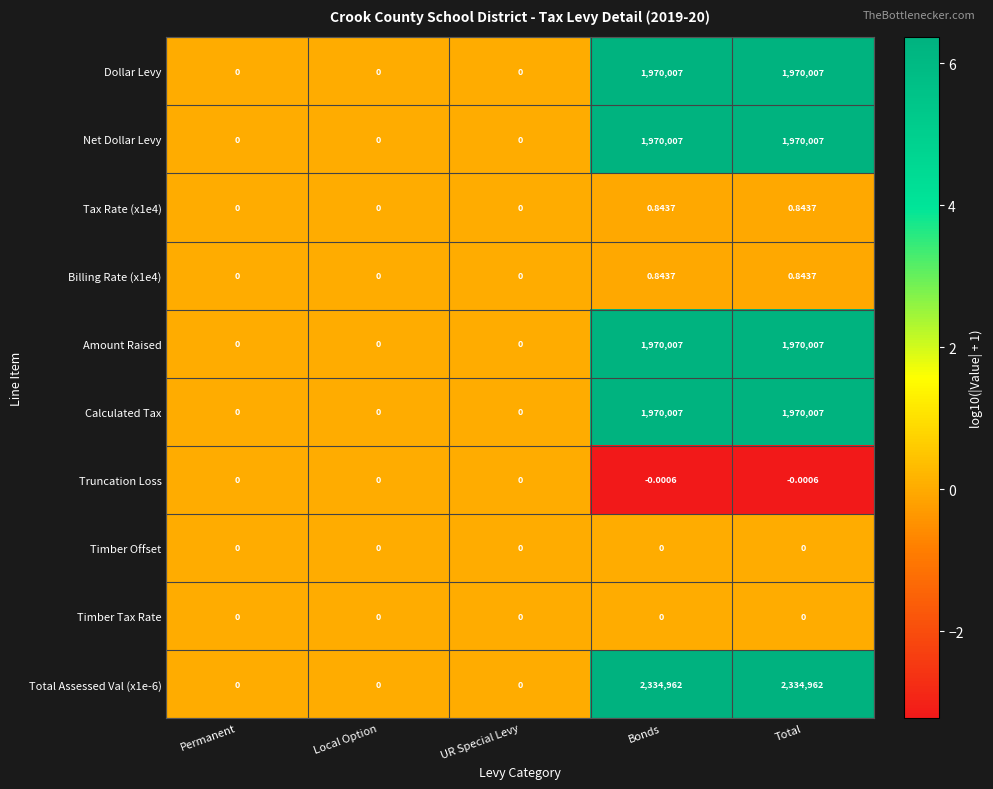

Is the value of Net Dollar Levy at Total greater than the value of Billing Rate (x1e4) at Bonds?

Yes